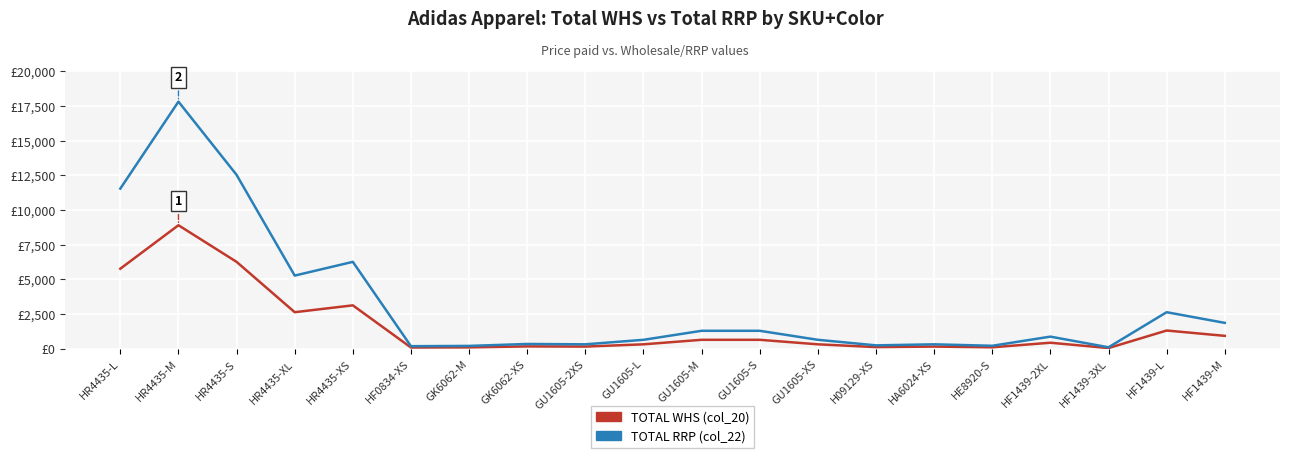

What are all the series names shown in the legend?

TOTAL WHS (col_20), TOTAL RRP (col_22)